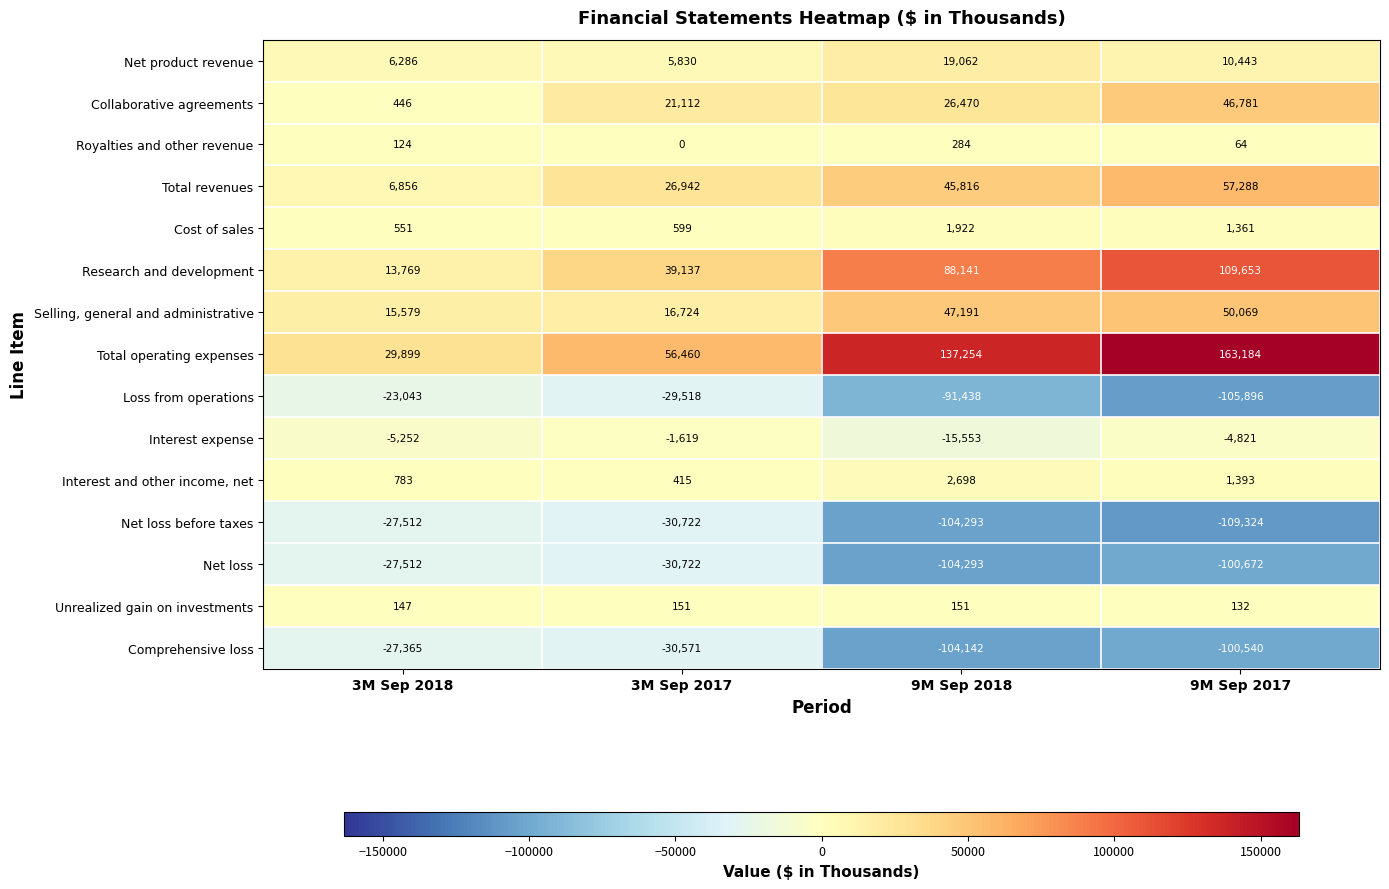

What is the minimum value for Loss from operations?

-105896